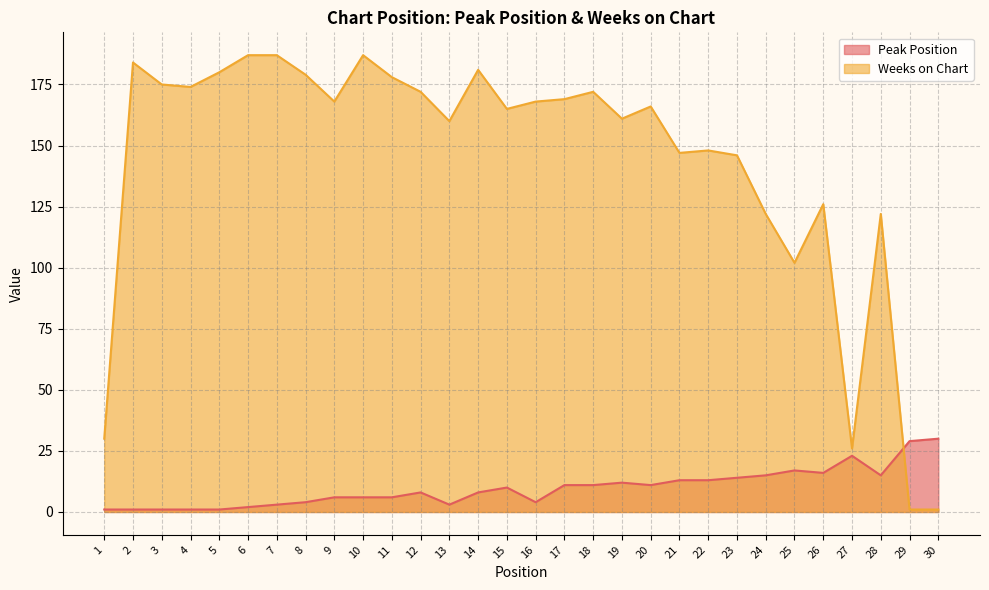

Which category has the highest value across all series?

6